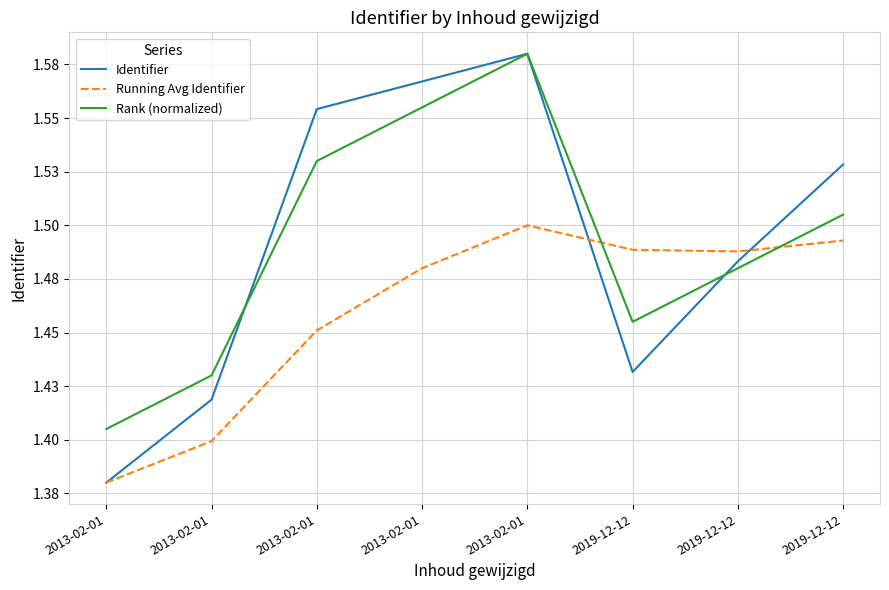

At 2013-02-01, list the series in order from largest to smallest.

Rank (normalized), Identifier, Running Avg Identifier